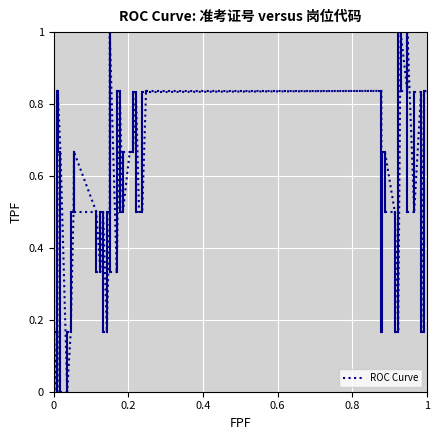

What is the maximum value shown in the chart?

1.0